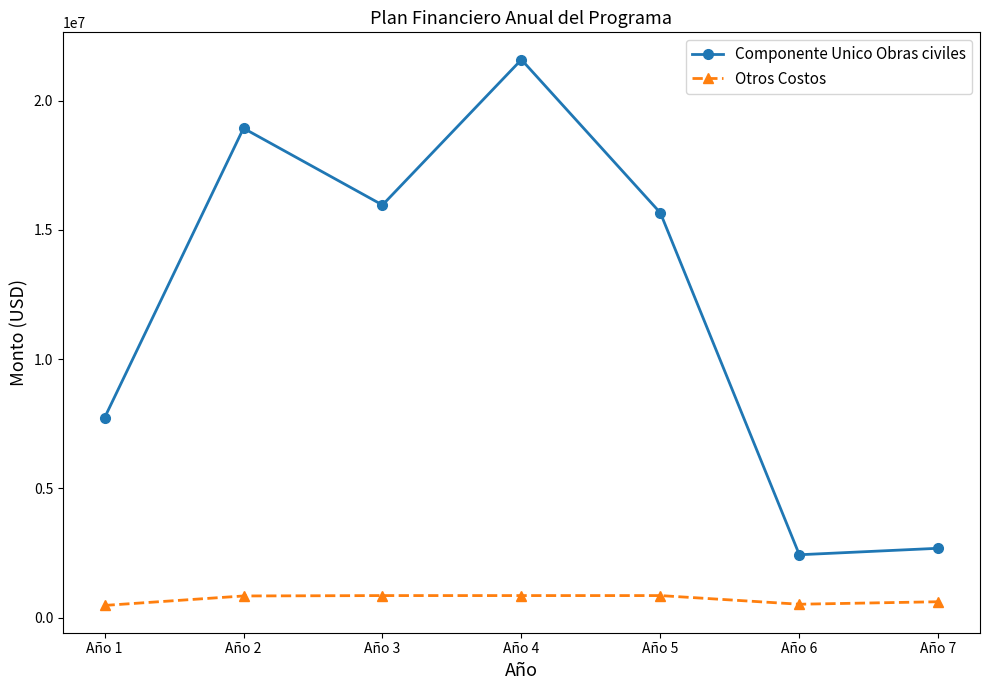

Read the Componente Unico Obras civiles value at Año 7.

2683333.3